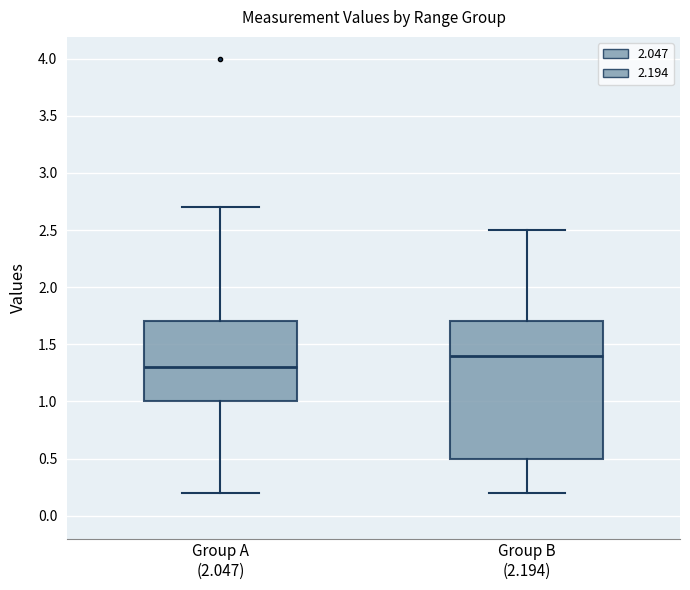

Which box's median line is the lowest?

Group A (2.047)